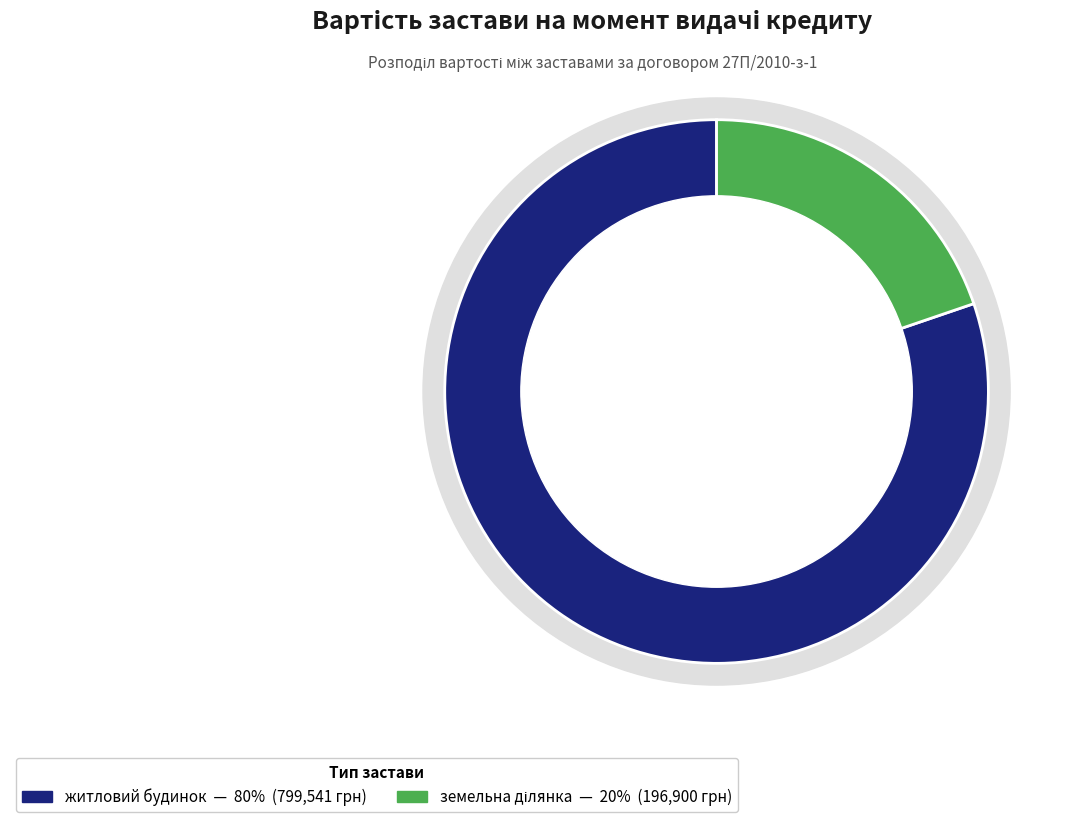

Which has a higher value, житловий будинок or земельна ділянка?

житловий будинок